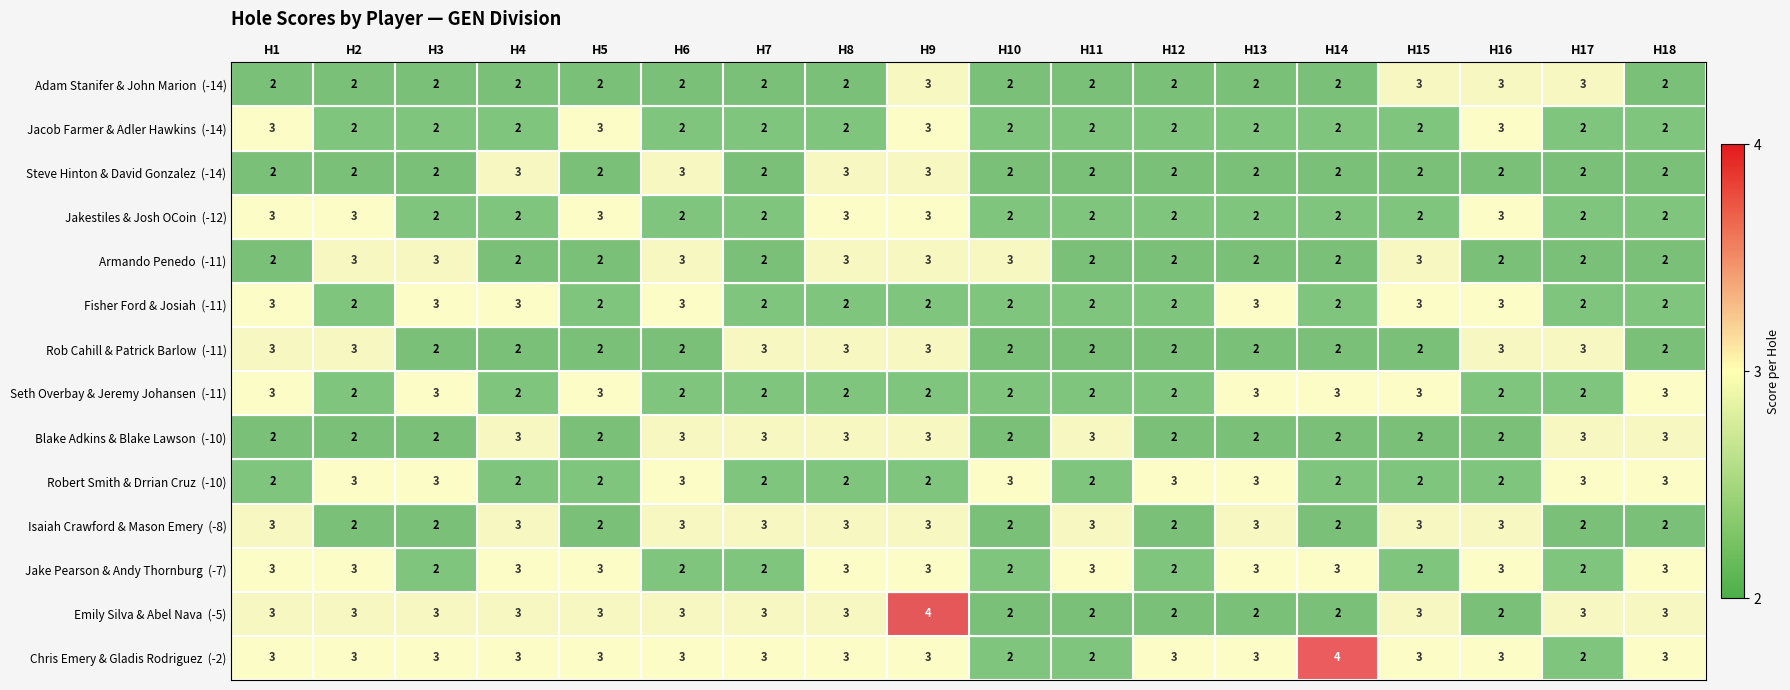

What is the total value across all series at H1?

37